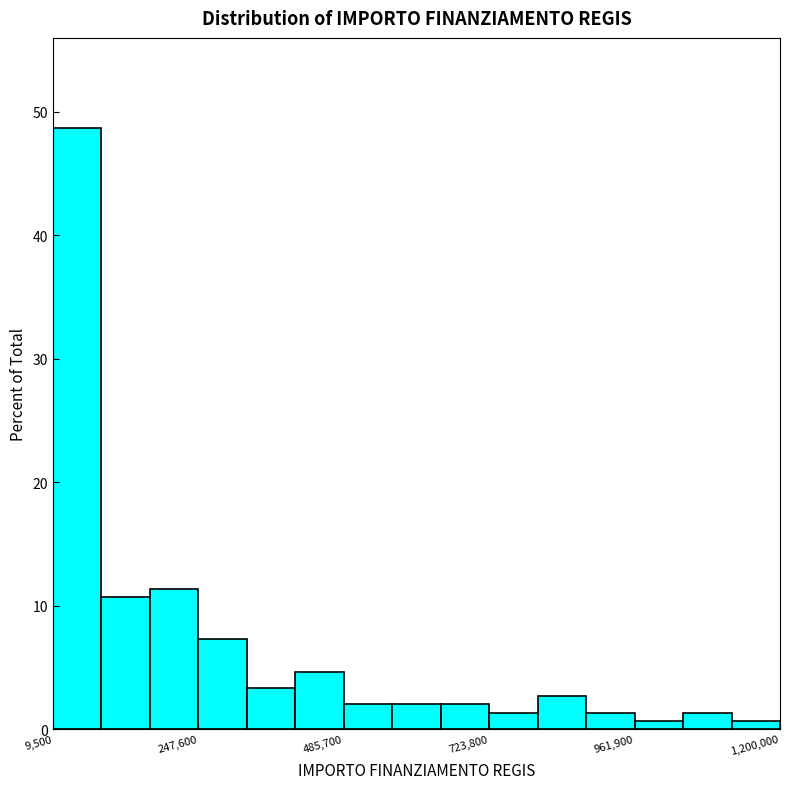

Read against the x-axis, roughly where is the centre of the tallest bar?

50000